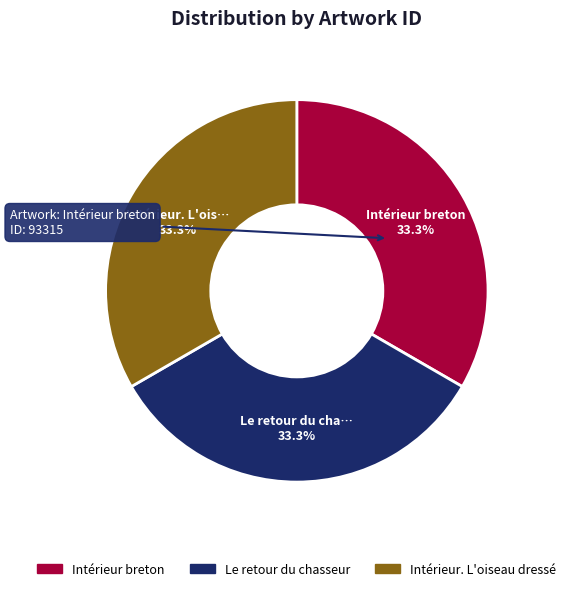

How many slices are in this pie chart?

3